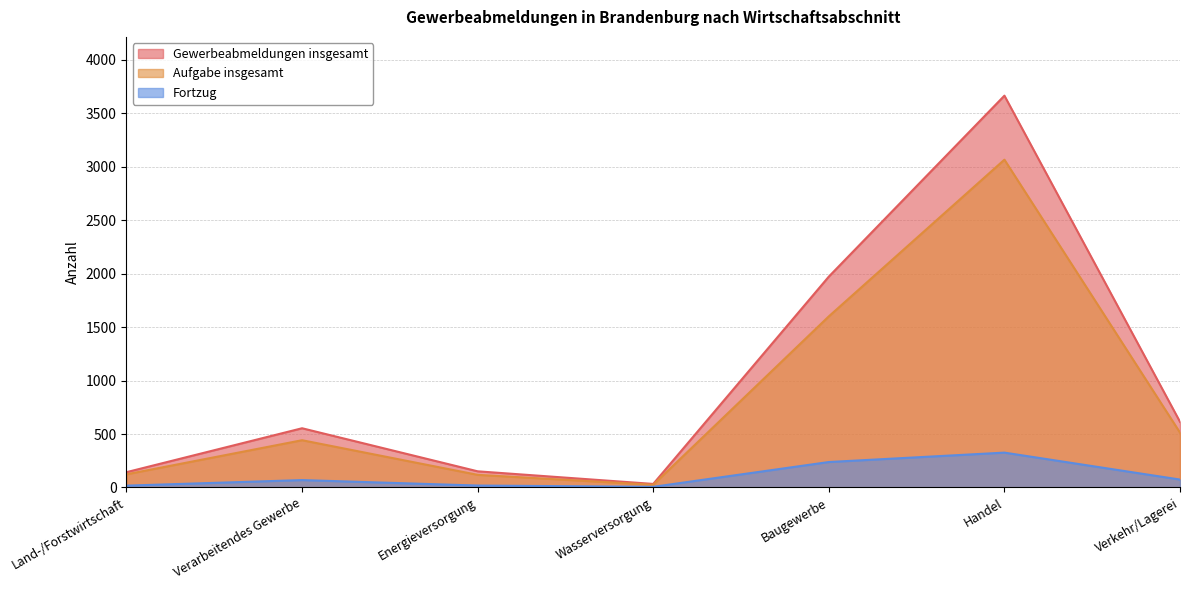

Which series has the largest range (max minus min)?

Gewerbeabmeldungen insgesamt